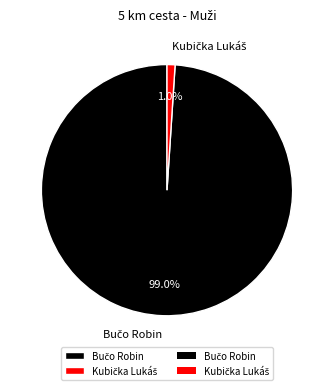

Is there any slice that represents more than half of the pie?

Yes